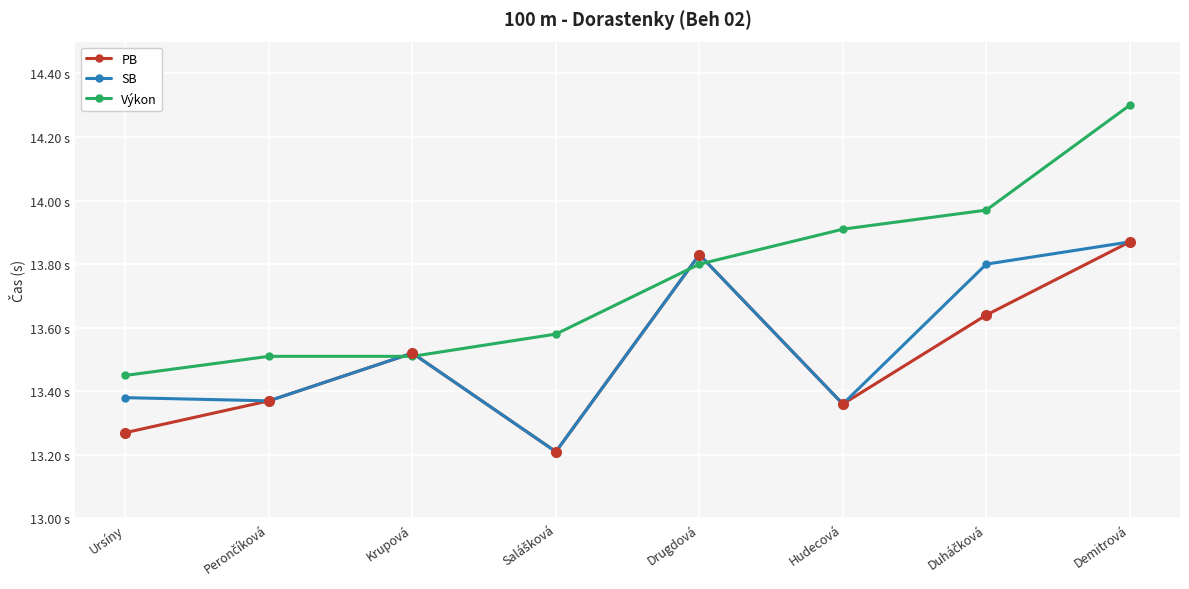

True or false: SB and Výkon intersect in this chart.

True